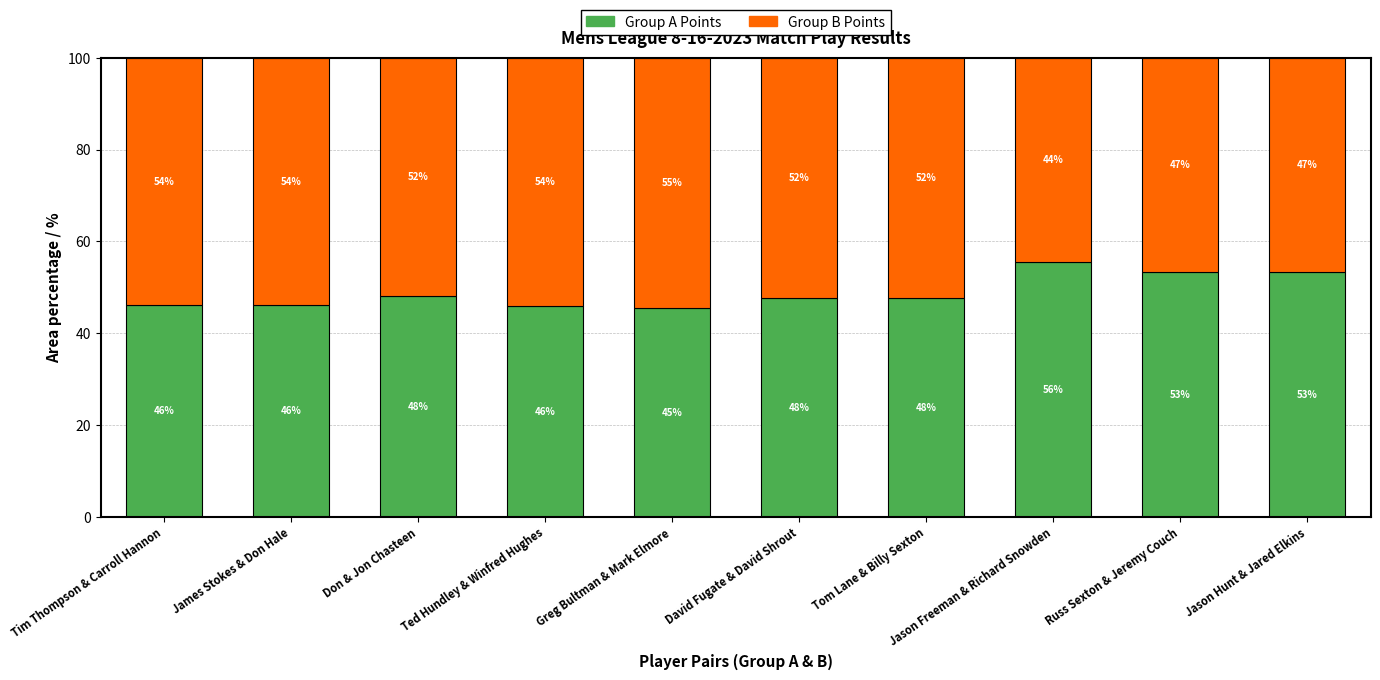

Which category has the lowest value in the Group A Points series?

Greg Bultman & Mark Elmore